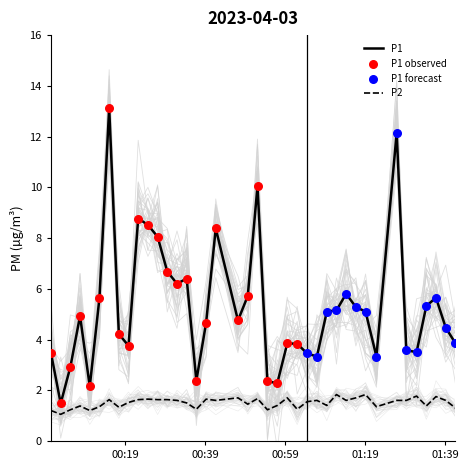

Which series has the largest Y range (max minus min)?

P1